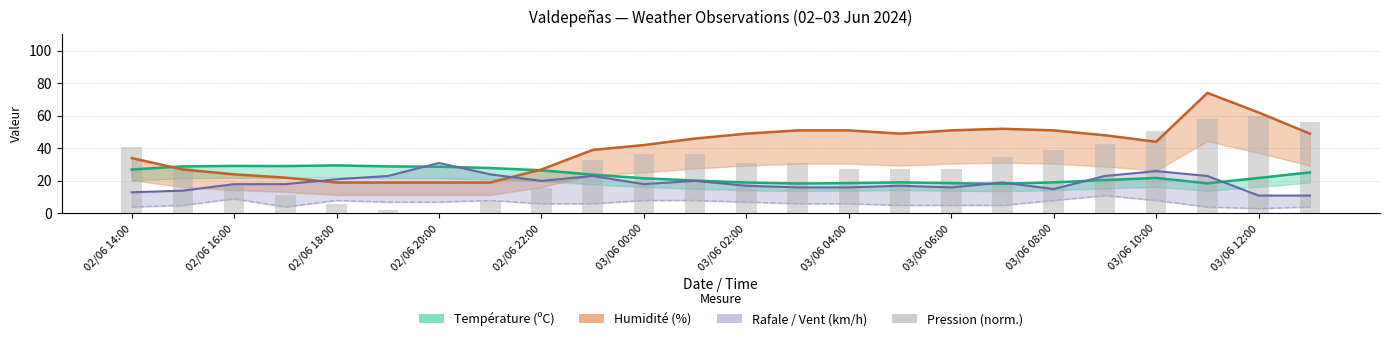

What is the ratio of the value at 03/06 10:00 to the value at 15?

1.4